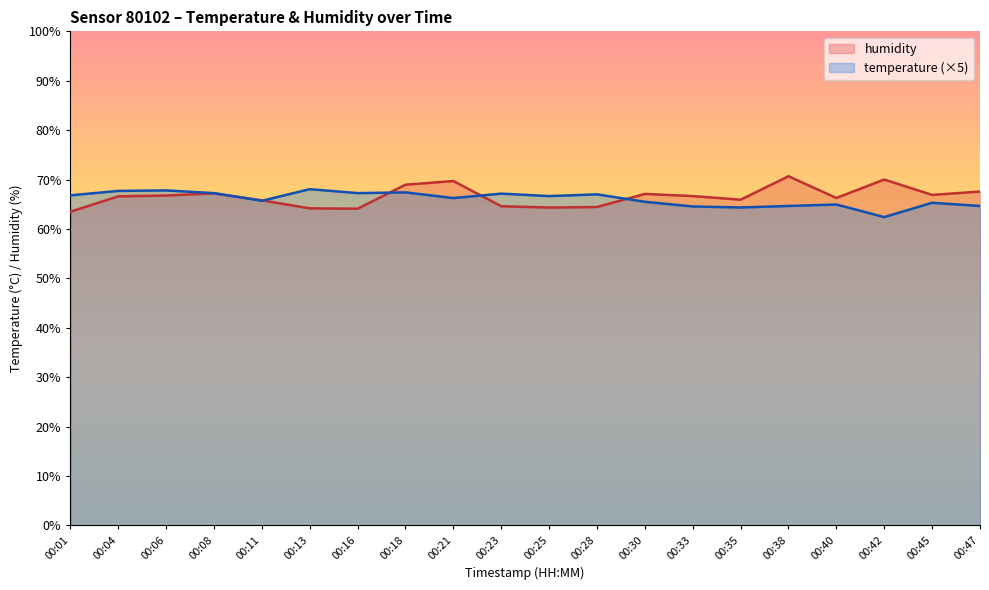

Reading right to left, transcribe all the data shown in this chart.

temperature: 00:47=64.7	00:45=65.3	00:42=62.4	00:40=65.0	00:38=64.7	00:35=64.3	00:33=64.5	00:30=65.5	00:28=67.0	00:25=66.7	00:23=67.2	00:21=66.2	00:18=67.4	00:16=67.2	00:13=68.0	00:11=65.7	00:08=67.2	00:06=67.8	00:04=67.7	00:01=66.8
humidity: 00:47=67.6	00:45=66.9	00:42=70.0	00:40=66.3	00:38=70.7	00:35=65.9	00:33=66.7	00:30=67.1	00:28=64.4	00:25=64.3	00:23=64.6	00:21=69.7	00:18=69.0	00:16=64.1	00:13=64.2	00:11=65.8	00:08=67.2	00:06=66.8	00:04=66.6	00:01=63.5